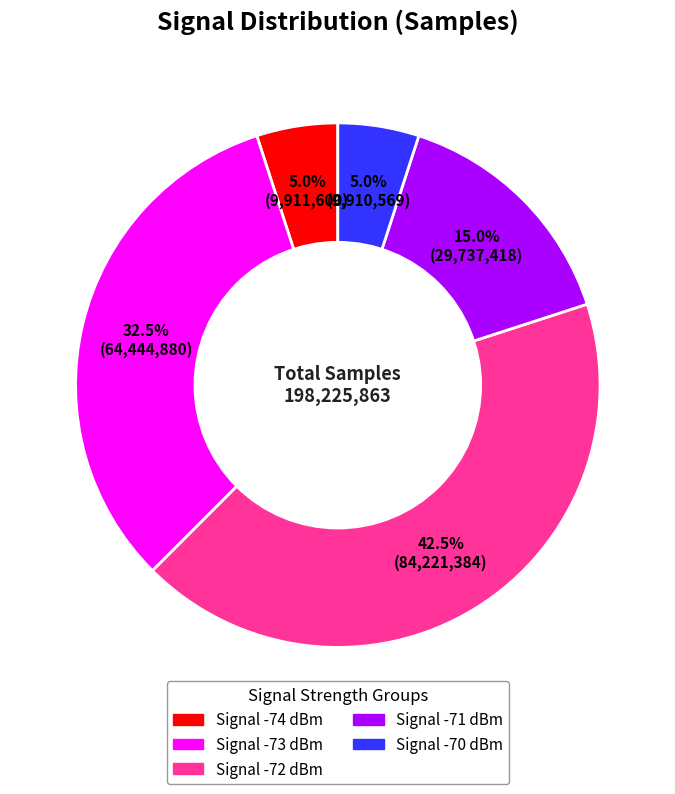

Is there any slice that represents more than half of the pie?

No